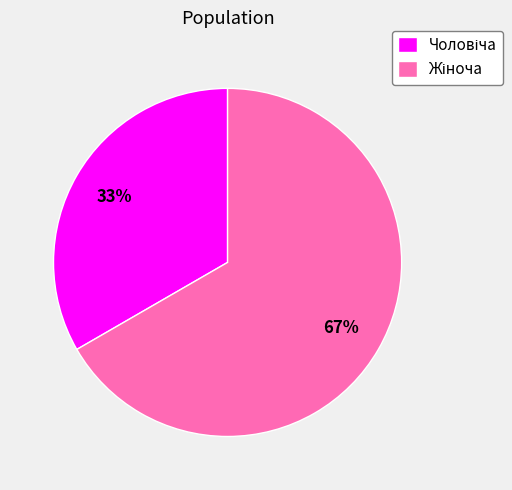

Is there any slice that represents more than half of the pie?

Yes